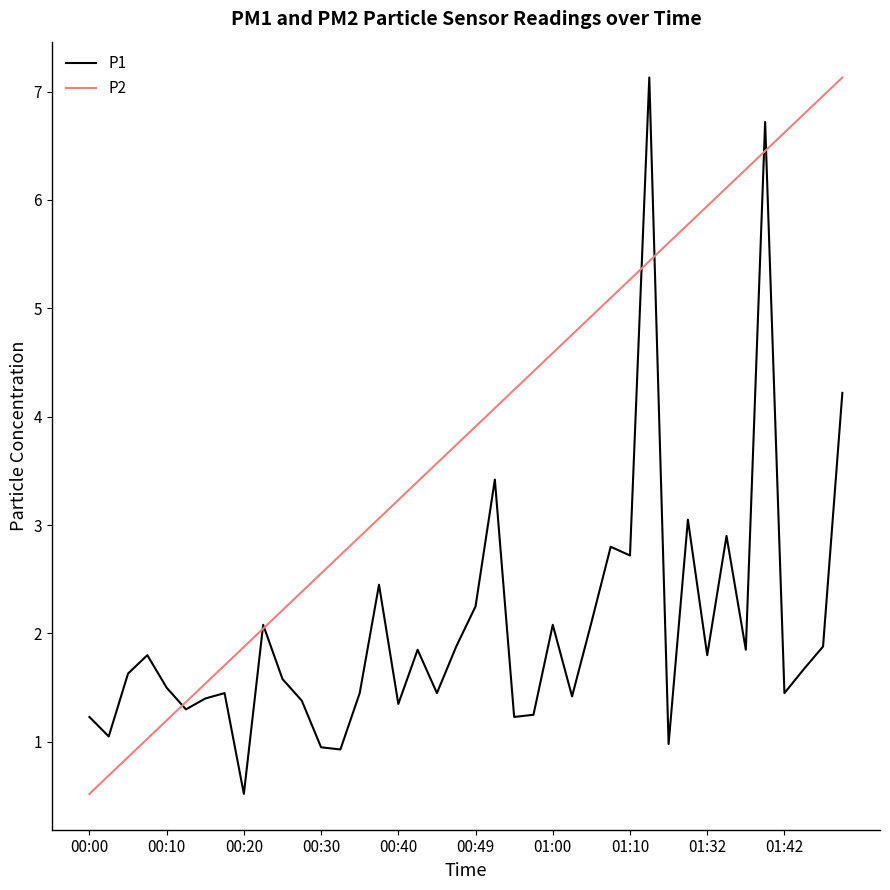

Rank the categories by value from lowest to highest.

00:20, 00:32, 00:30, 01:18, 00:02, 00:00, 00:54, 00:57, 00:12, 00:40, 00:27, 00:15, 01:02, 00:17, 00:35, 00:45, 01:42, 00:10, 00:25, 00:05, 01:45, 00:07, 01:32, 00:42, 01:37, 00:47, 01:47, 00:22, 01:00, 01:05, 00:49, 00:37, 01:10, 01:07, 01:35, 01:20, 00:52, 01:50, 01:40, 01:15